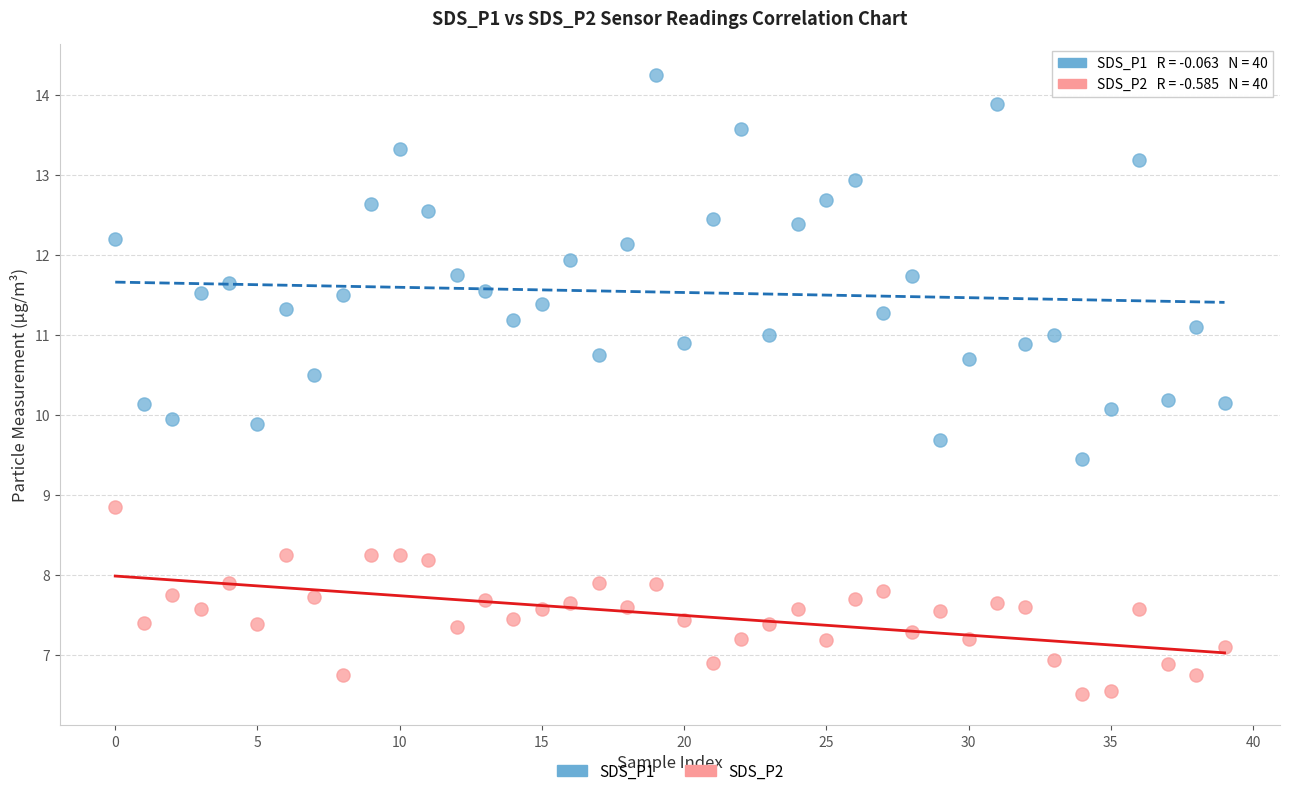

Which series contains the highest Y value?

SDS_P1